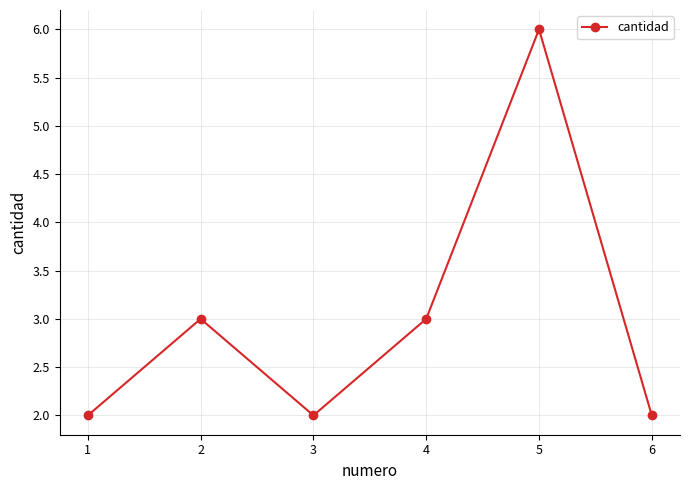

Count the values in the range 2 to 3.

5